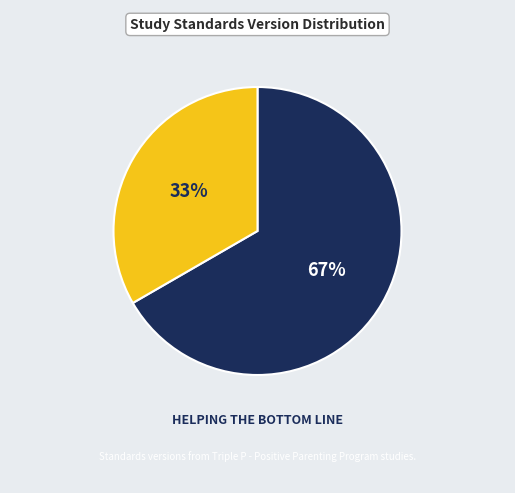

To the nearest percent, what is the average slice percentage?

50%